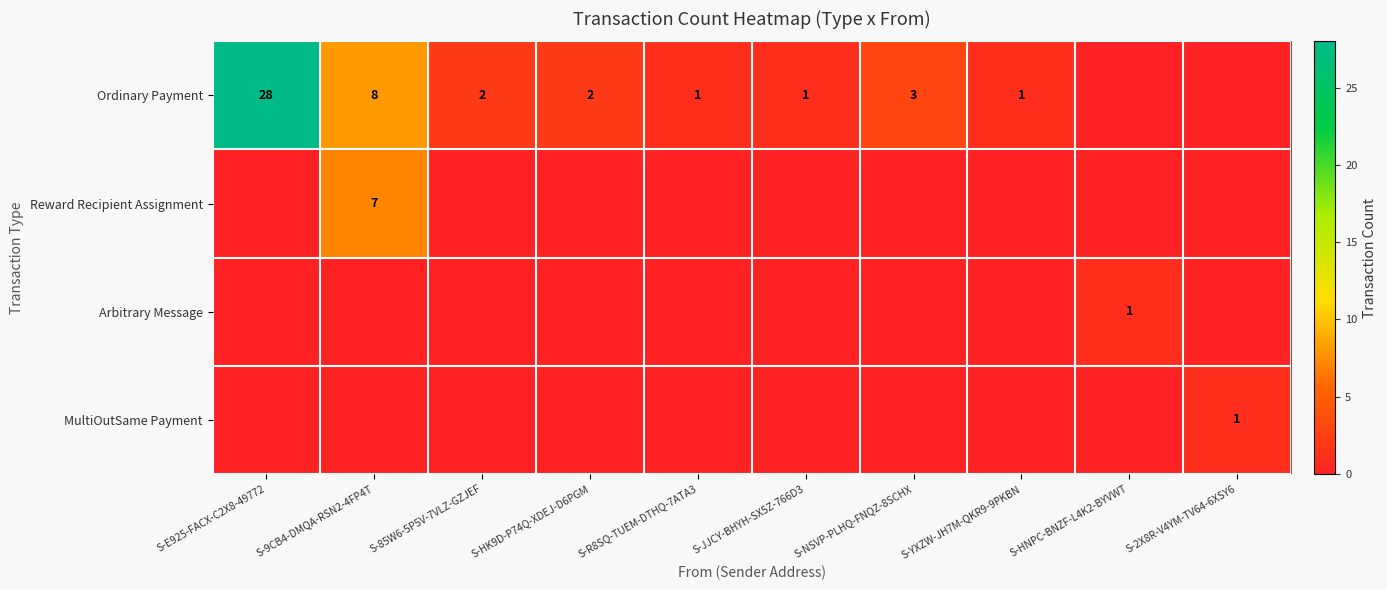

Between S-NSVP-PLHQ-FNQZ-8SCHX and S-YXZW-JH7M-QKR9-9PKBN, which is larger?

S-NSVP-PLHQ-FNQZ-8SCHX